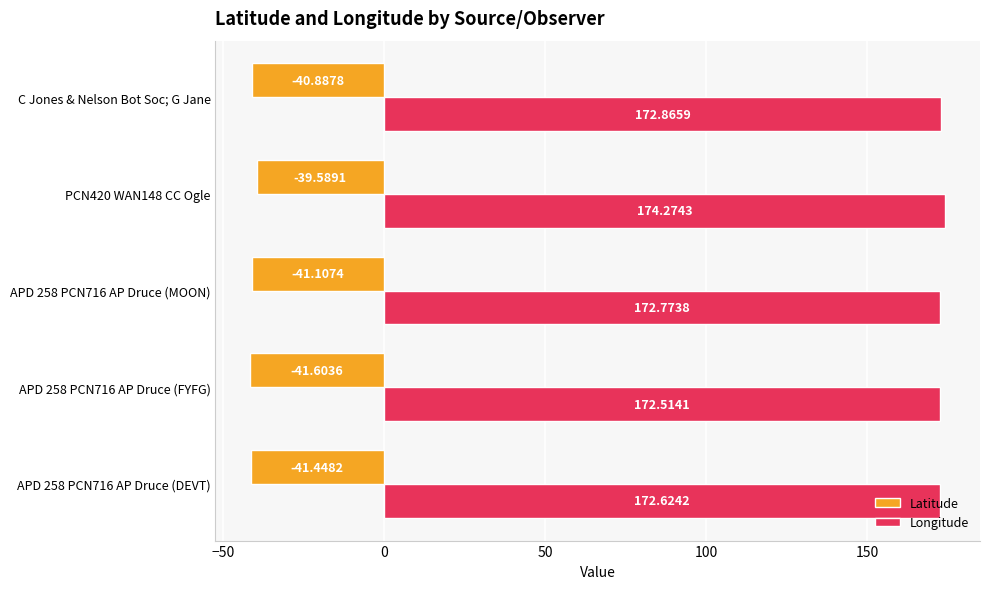

What is the difference between the Latitude values at APD 258 PCN716 AP Druce (FYFG) and PCN420 WAN148 CC Ogle?

2.0